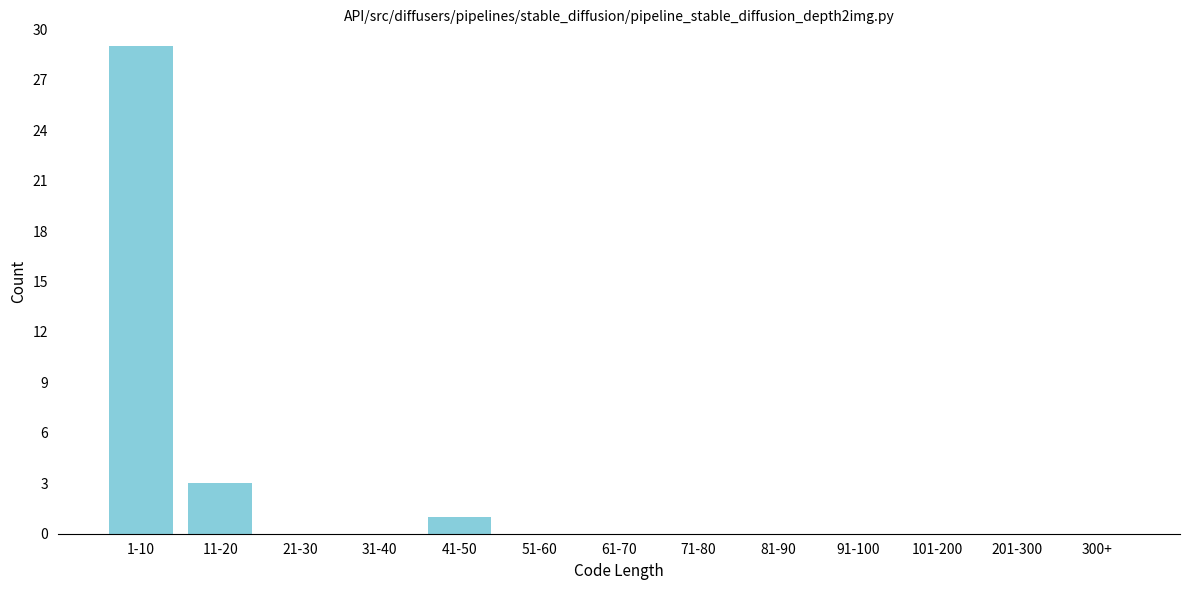

Reading left to right, list all the values displayed in this chart.

1-10=29	11-20=3	21-30=0	31-40=0	41-50=1	51-60=0	61-70=0	71-80=0	81-90=0	91-100=0	101-200=0	201-300=0	300+=0